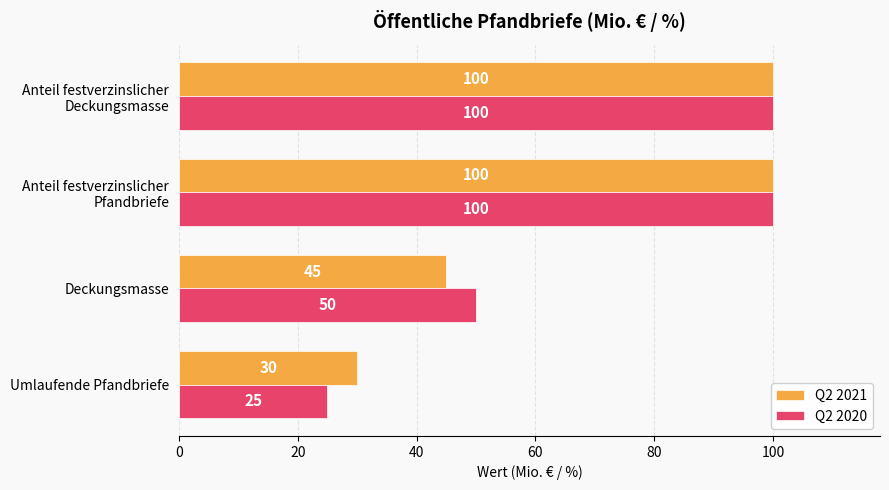

At Deckungsmasse, list the series in order from smallest to largest.

Q2 2021, Q2 2020